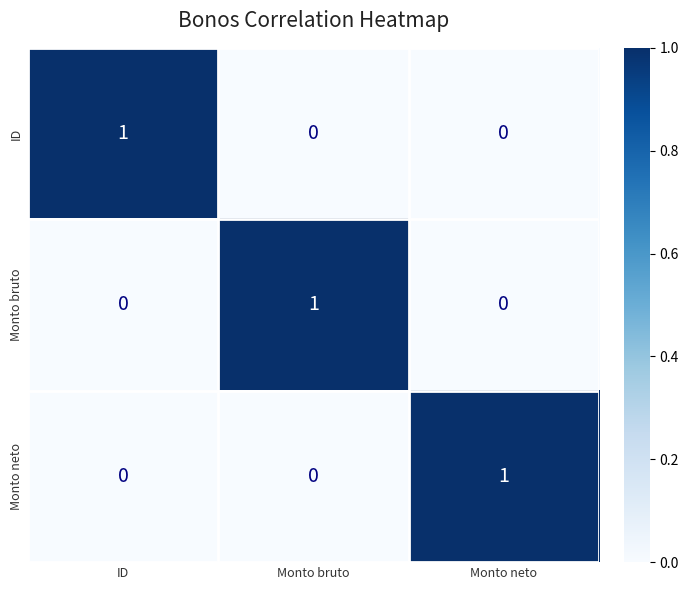

What is the difference between the highest and lowest values at ID?

1